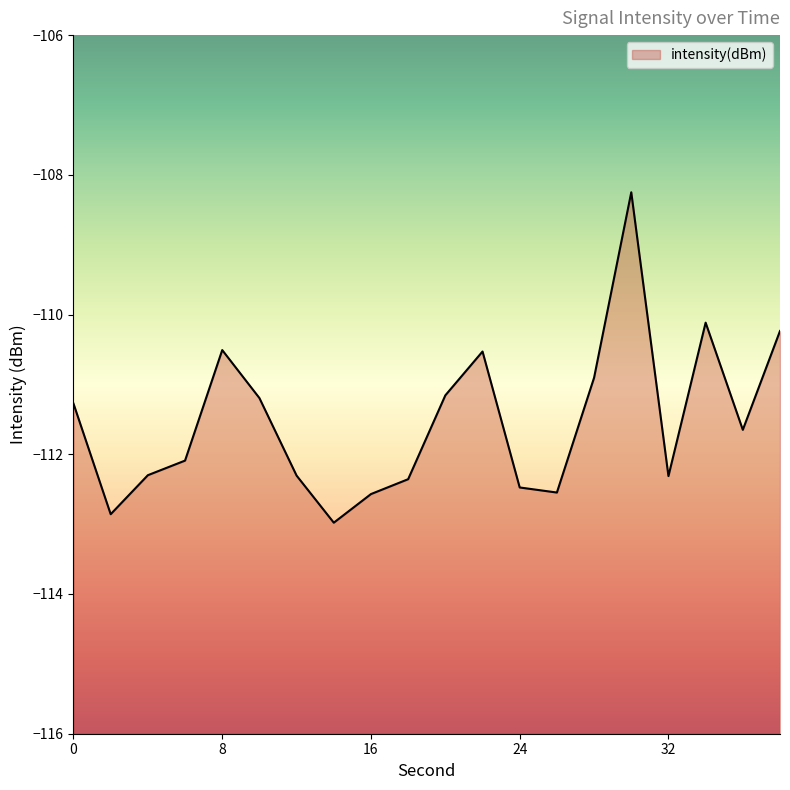

How many lines are shown in the chart?

1